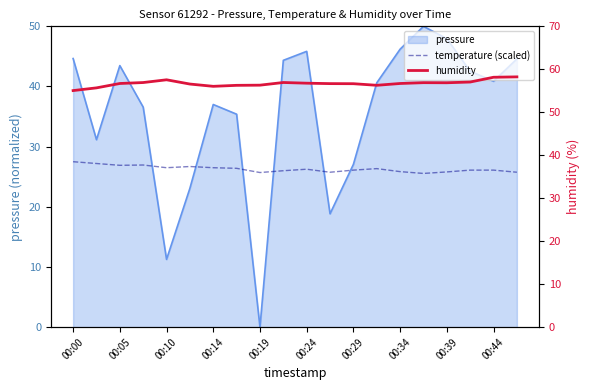

Is it true that temperature (scaled) equals 40.5 at 13?

False